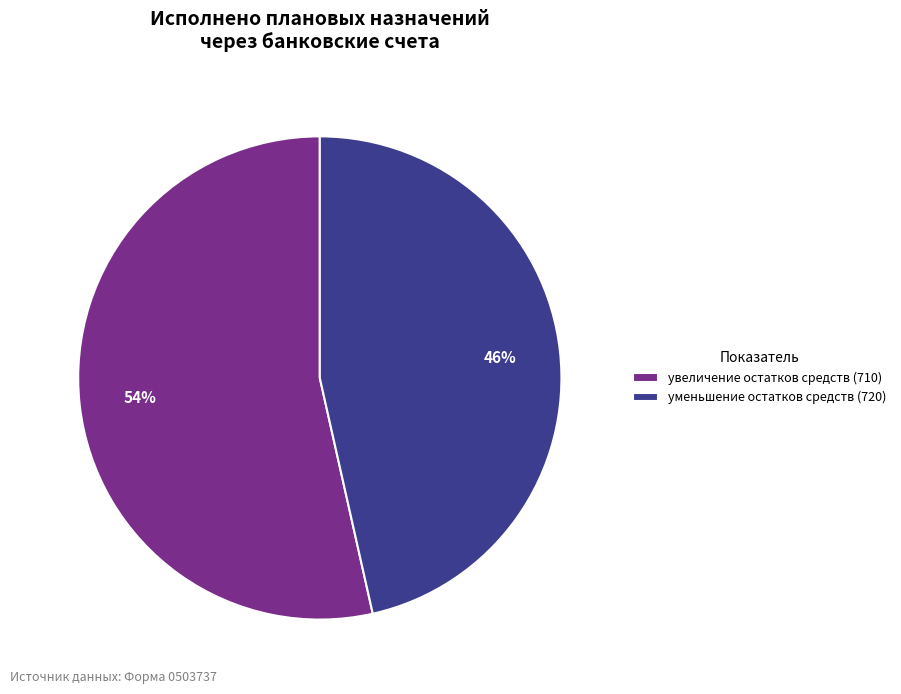

How many slices are in this pie chart?

2